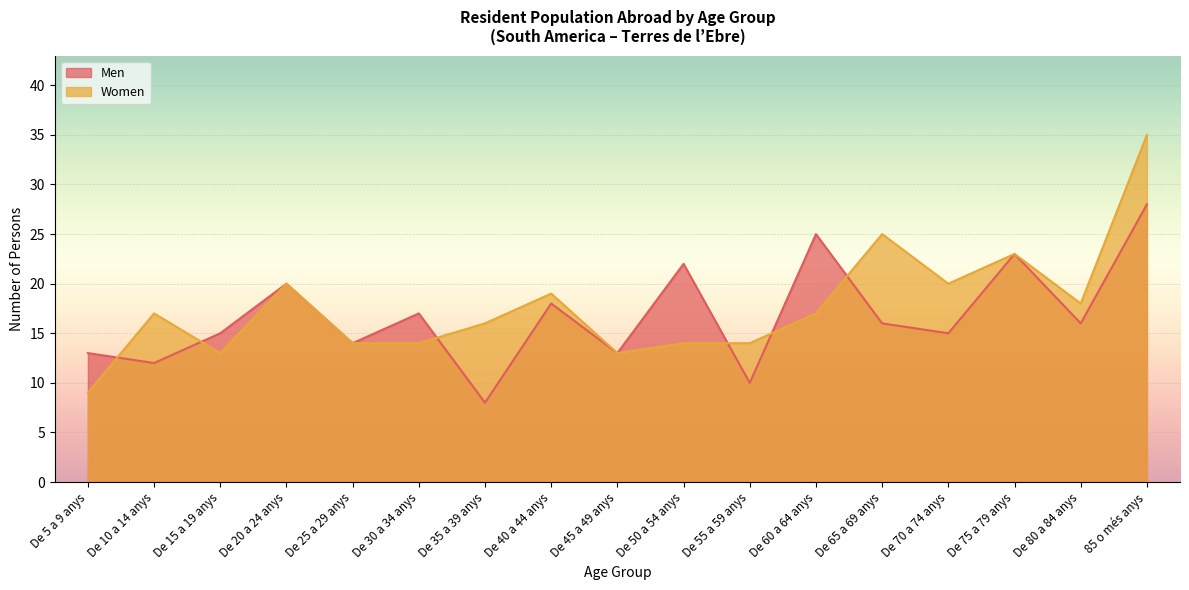

Is the value of Women at De 25 a 29 anys greater than the value of Men at 85 o més anys?

No